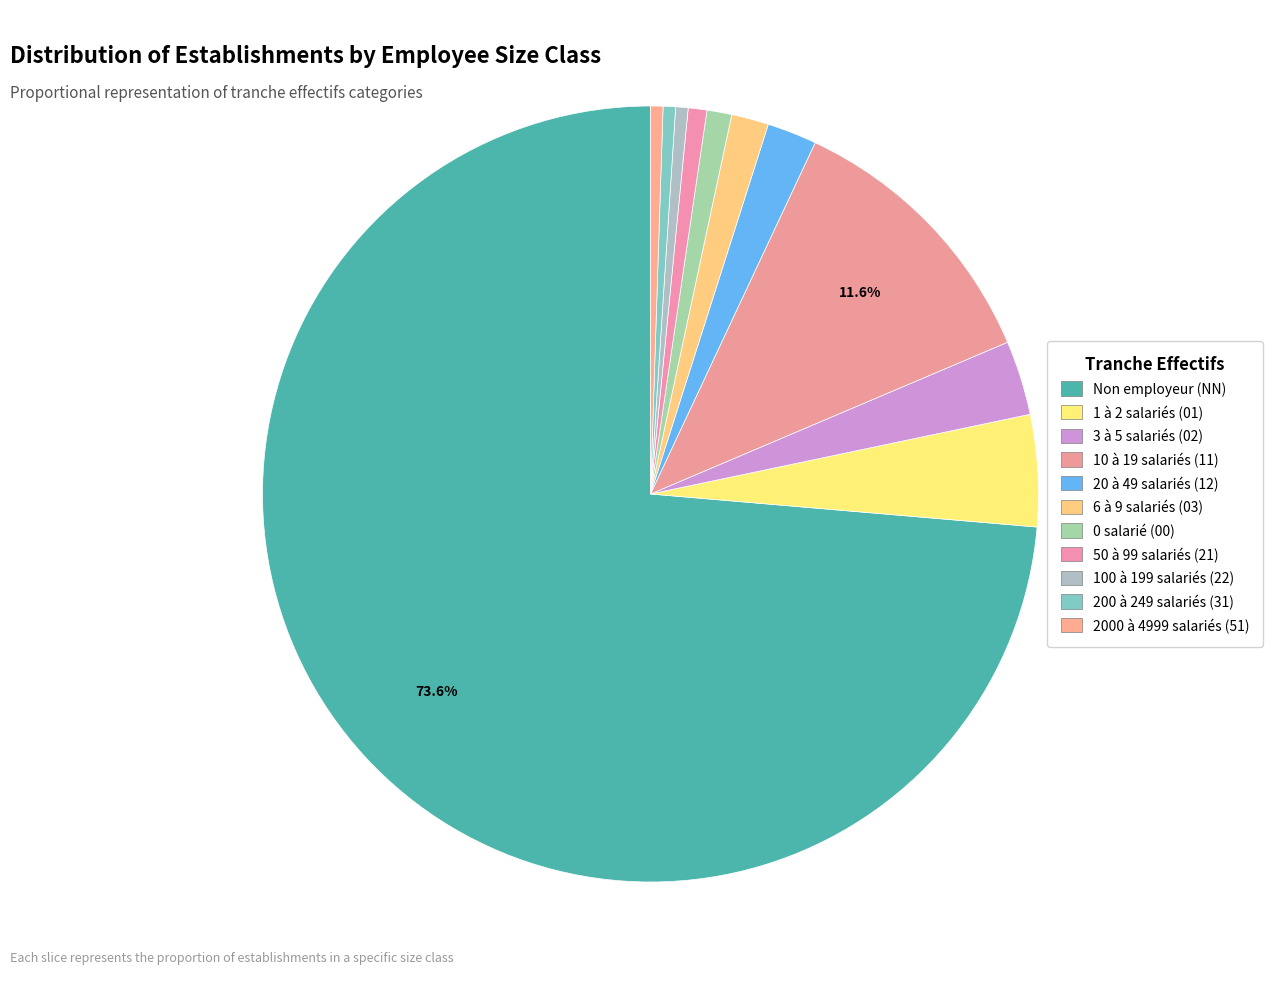

How many segments does this pie chart have?

11